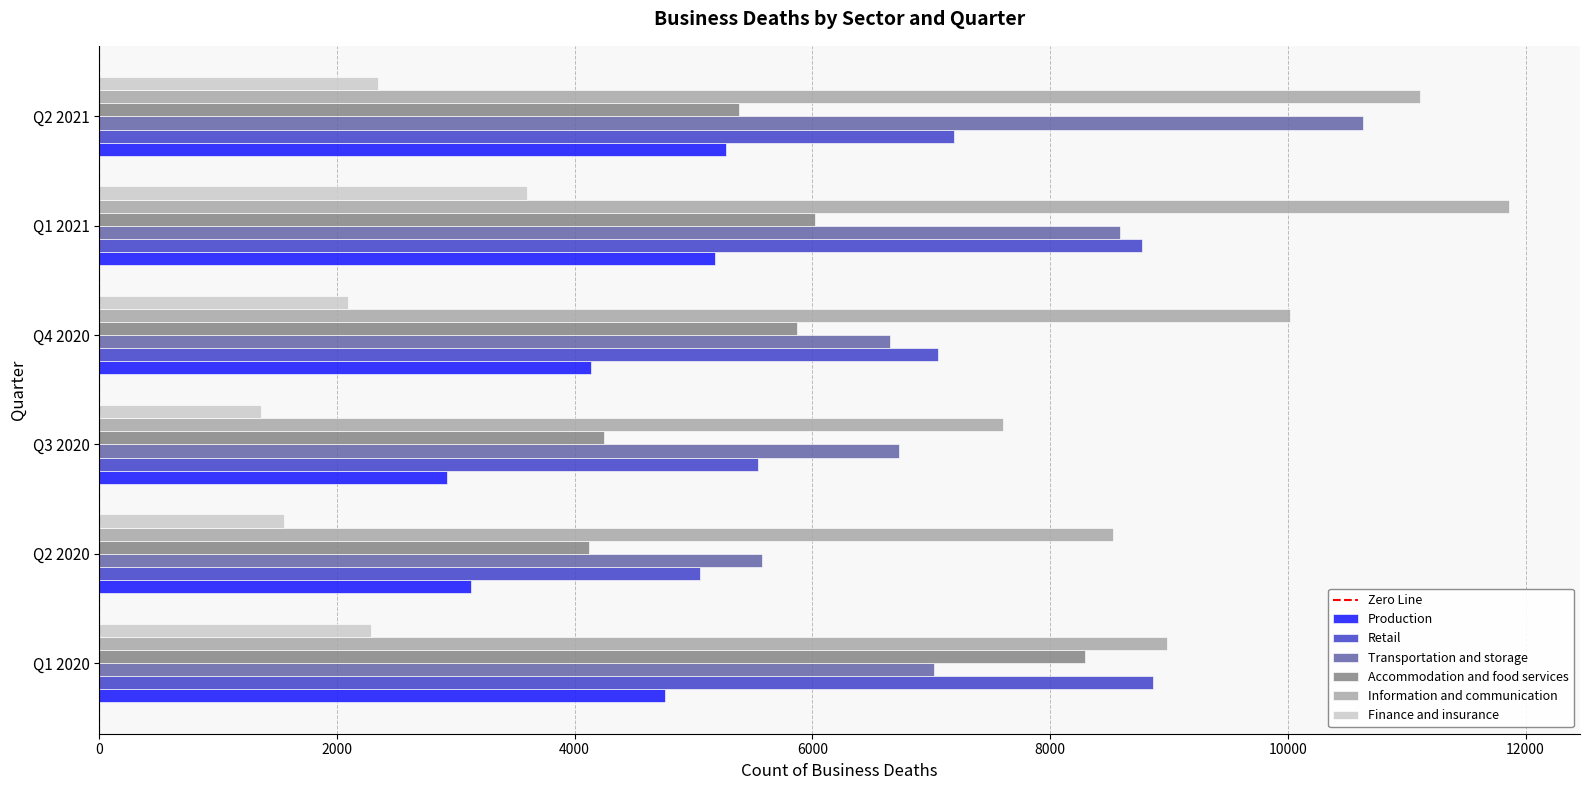

What is the average value of the Retail series?

7080